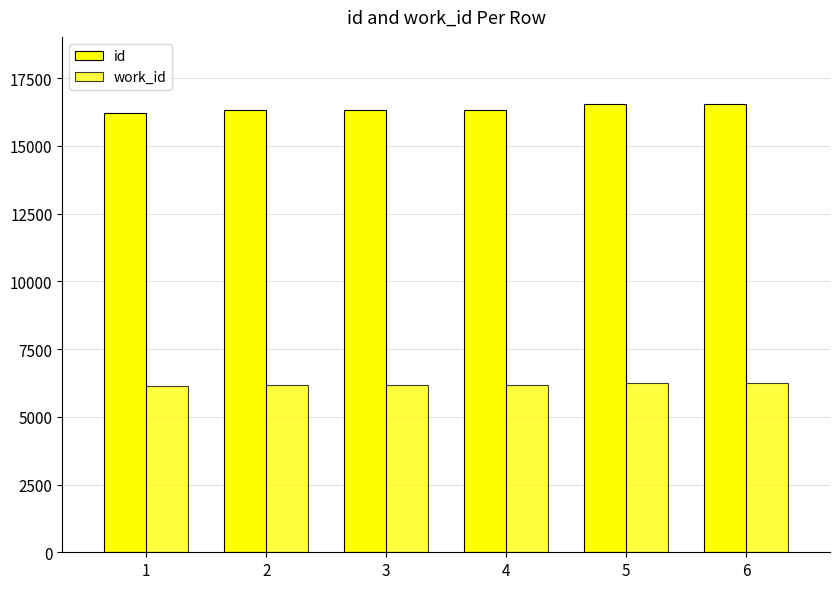

Count the number of categories in the chart.

6